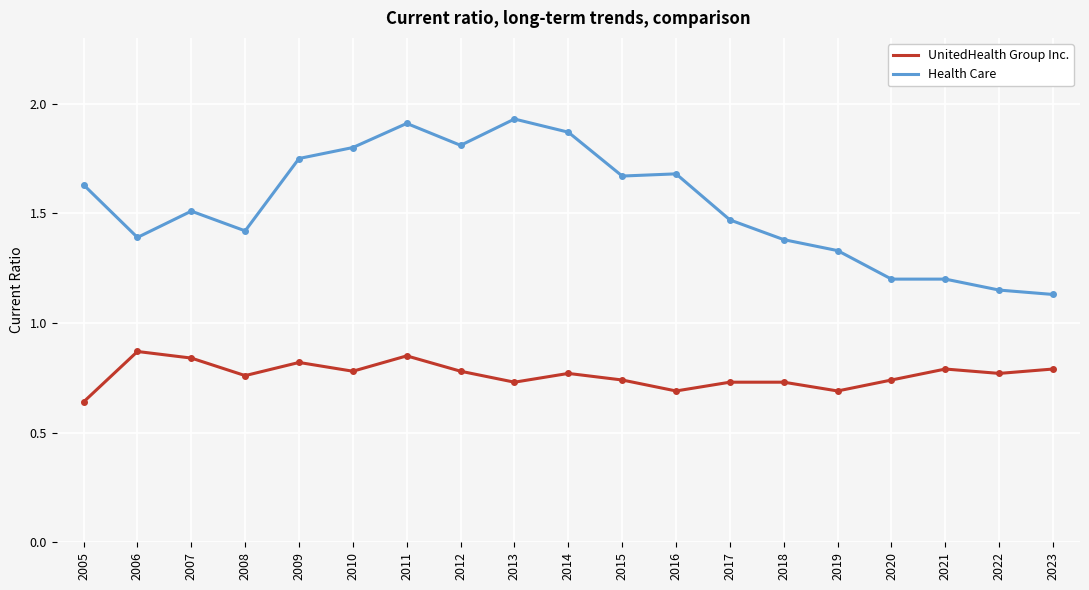

At which category does the chart reach its minimum across all series?

2005